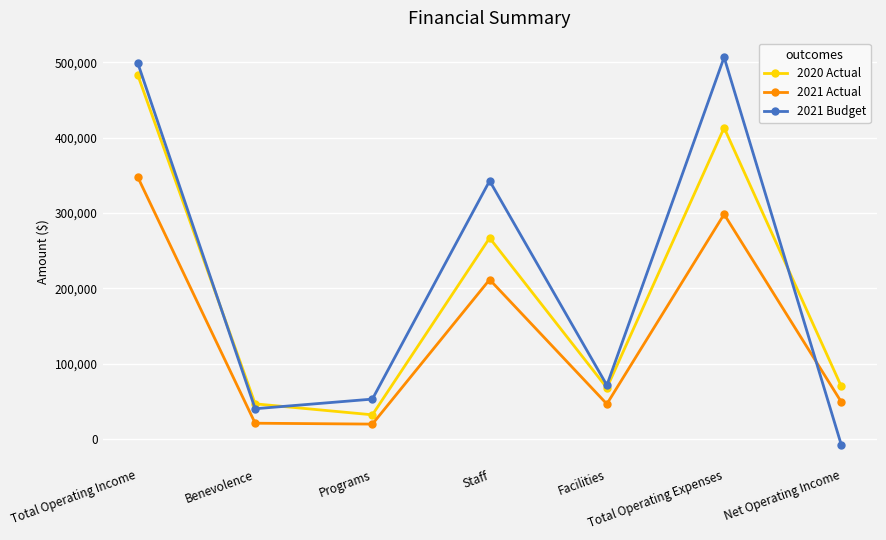

At how many categories does at least one series exceed 44115?

7